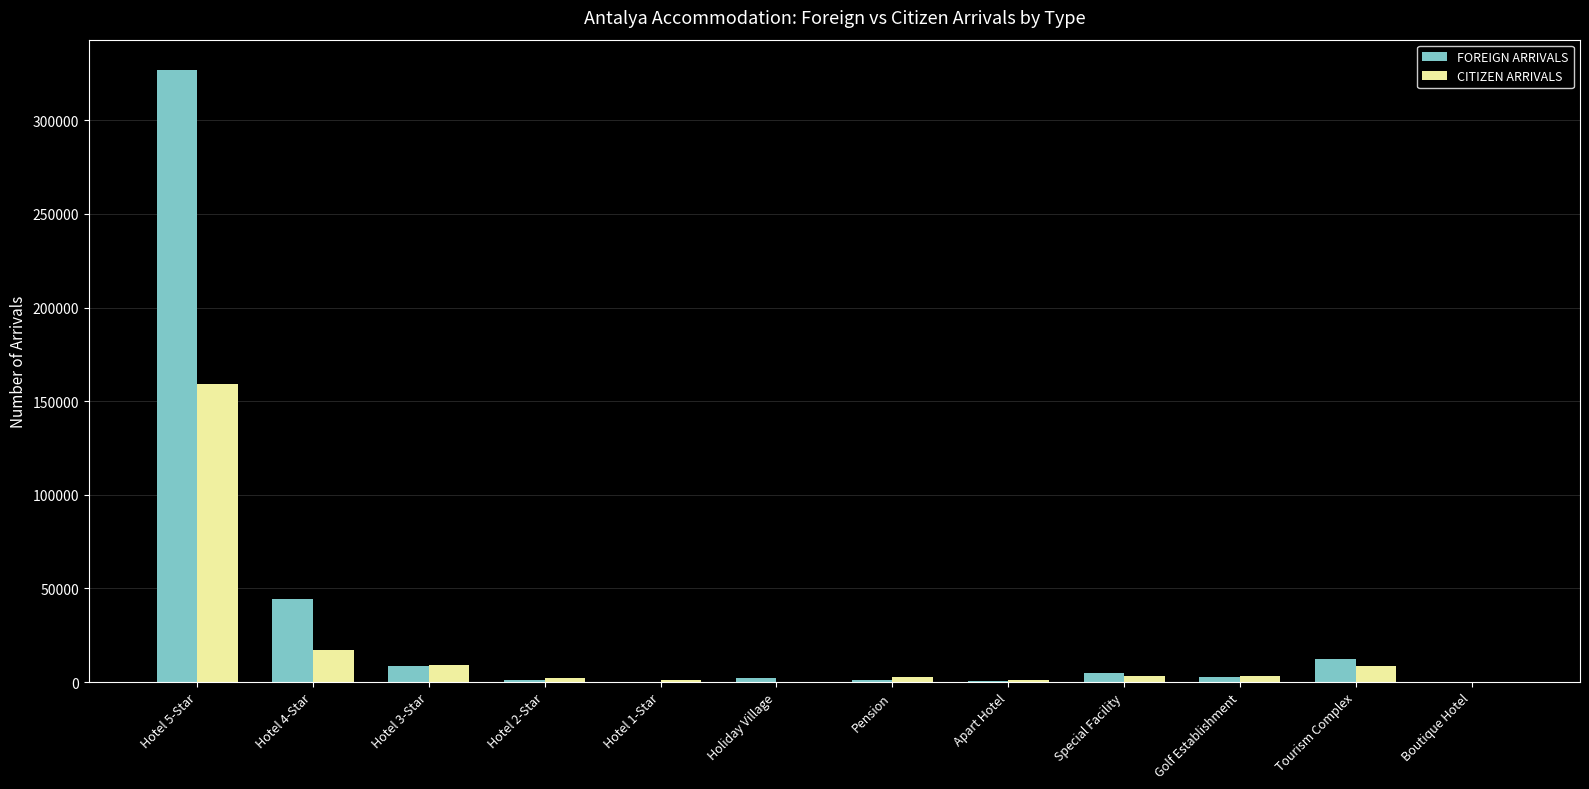

Where does the CITIZEN ARRIVALS series first go above 3110?

Hotel 5-Star